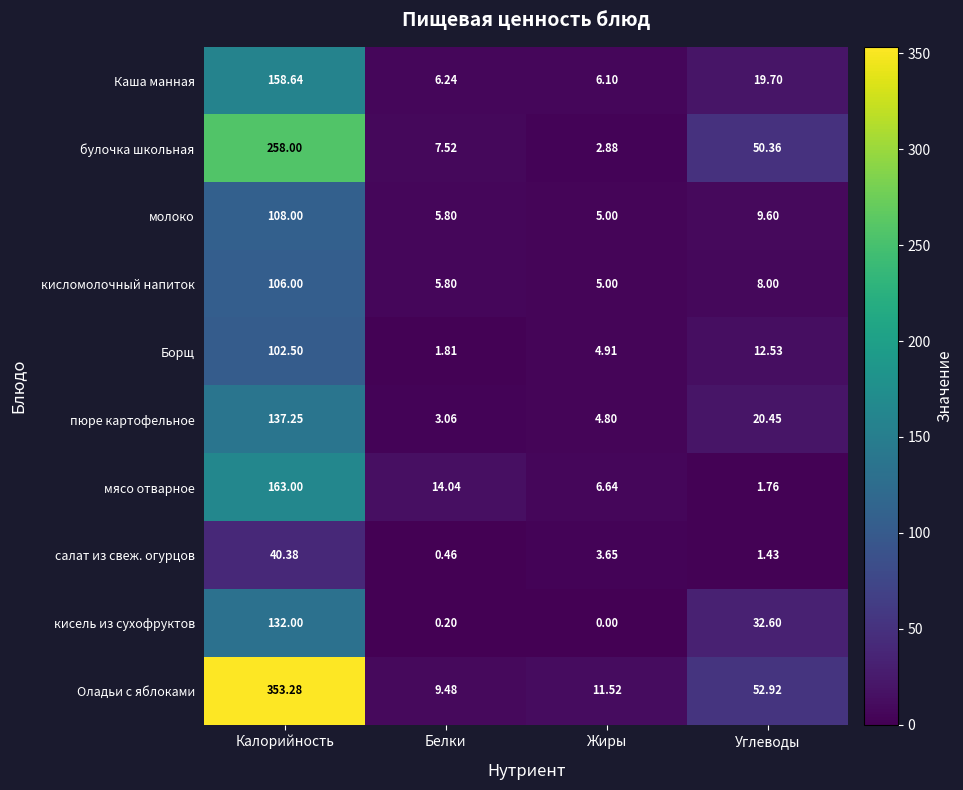

Which series has the largest range (max minus min)?

Оладьи с яблоками